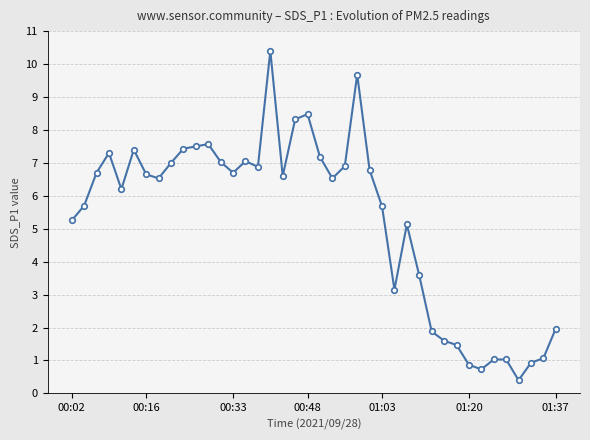

True or false: there are more than 1 points higher than both neighbors.

True